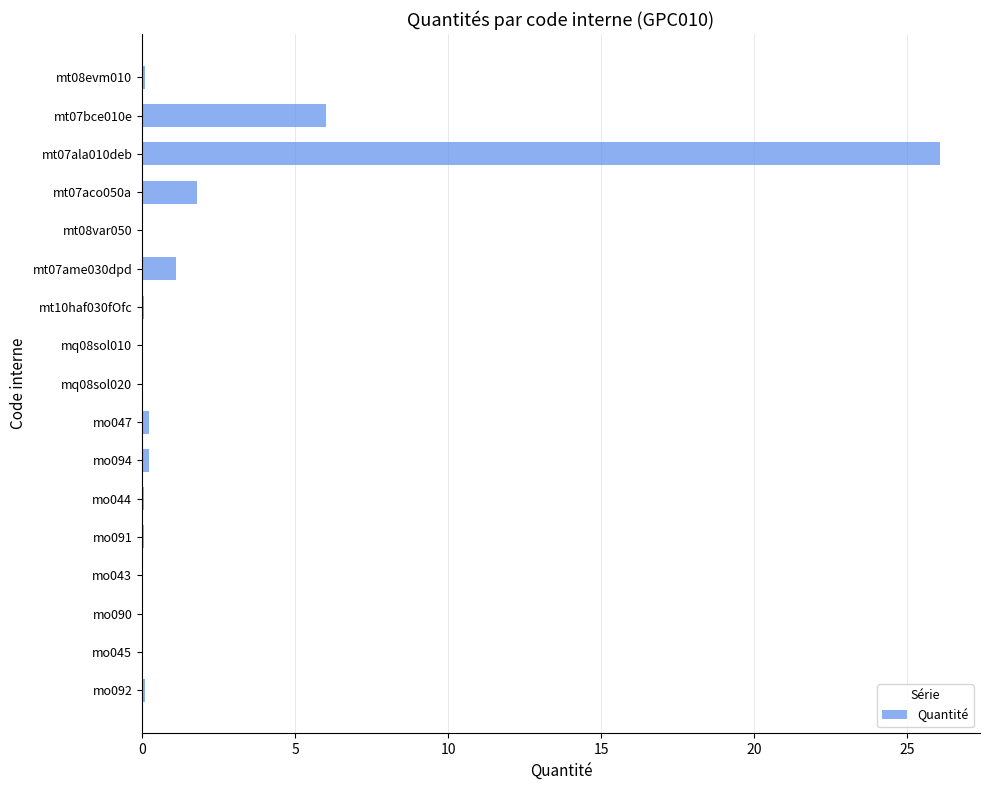

The chart shows a value of 0.1 at mt10haf030fOfc. True or false?

True